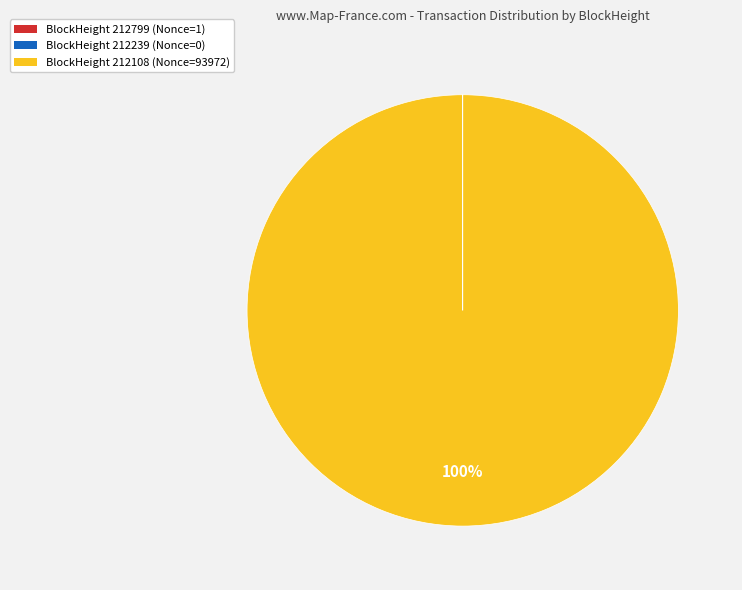

To the nearest percent, what is the average slice percentage?

33%